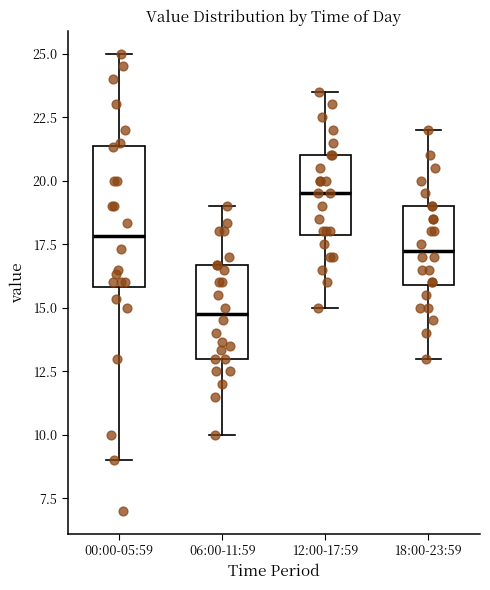

Reading left to right, read every box against the y-axis: the position of its median line, the range the box covers, and the ends of its whiskers. The values are not printed on the chart, so give them approximately, as read against the axis.

00:00-05:59: median 18.0, box 16.0 to 21.5, whiskers 9.0 to 25.0
06:00-11:59: median 15.0, box 13.0 to 16.5, whiskers 10.0 to 19.0
12:00-17:59: median 19.5, box 18.0 to 21.0, whiskers 15.0 to 23.5
18:00-23:59: median 17.5, box 16.0 to 19.0, whiskers 13.0 to 22.0